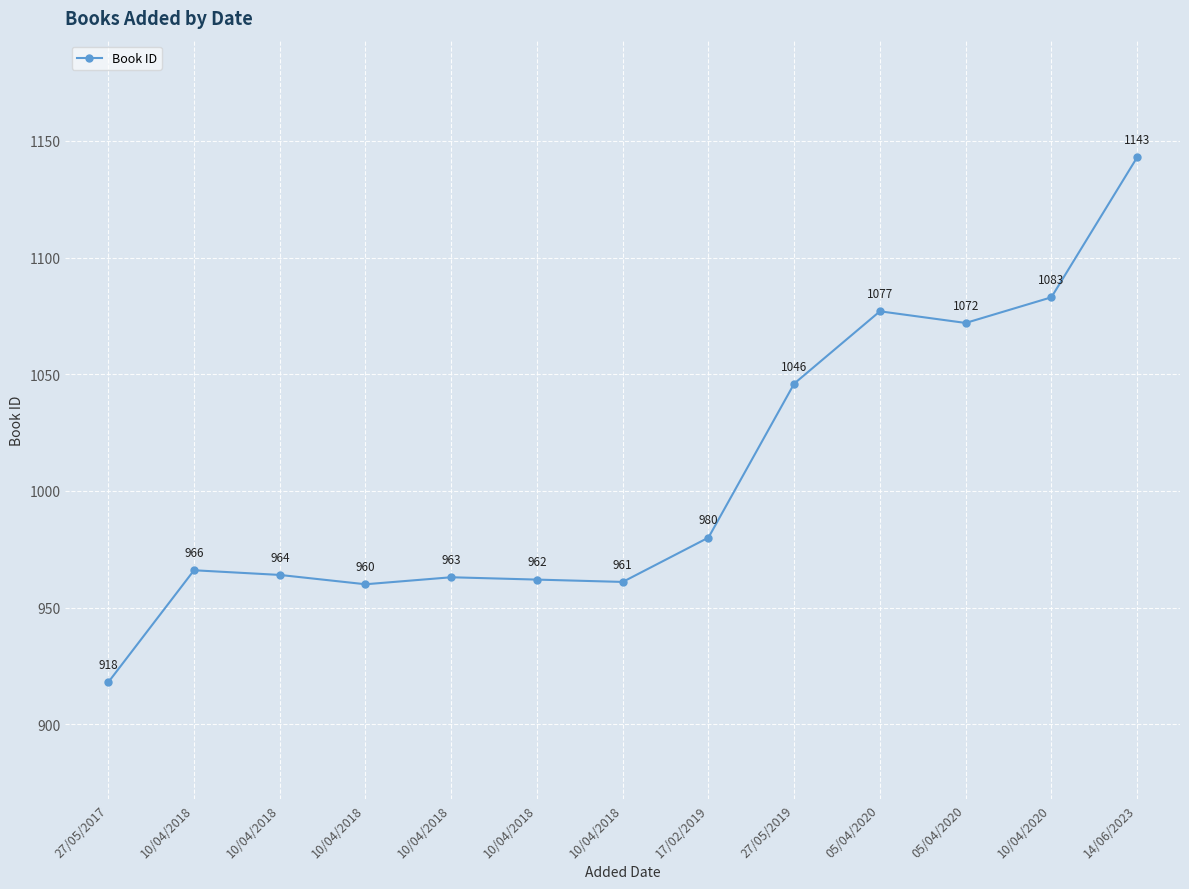

At which category does the chart reach its peak across all series?

14/06/2023